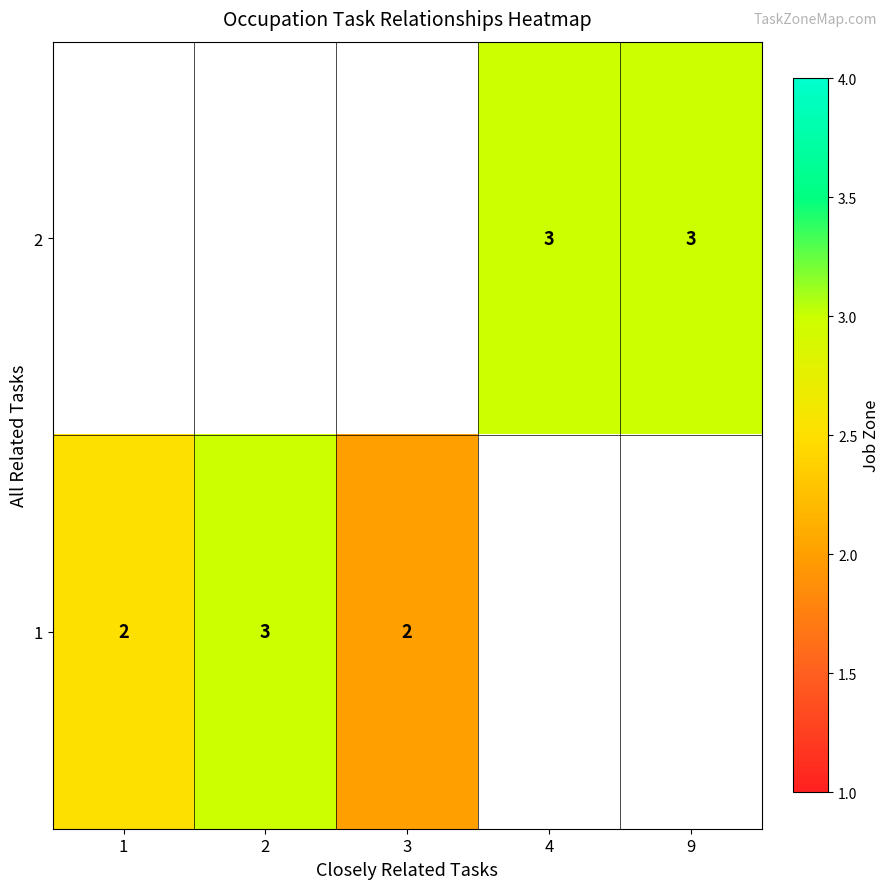

Is it true that 2 equals 1 at 9?

False